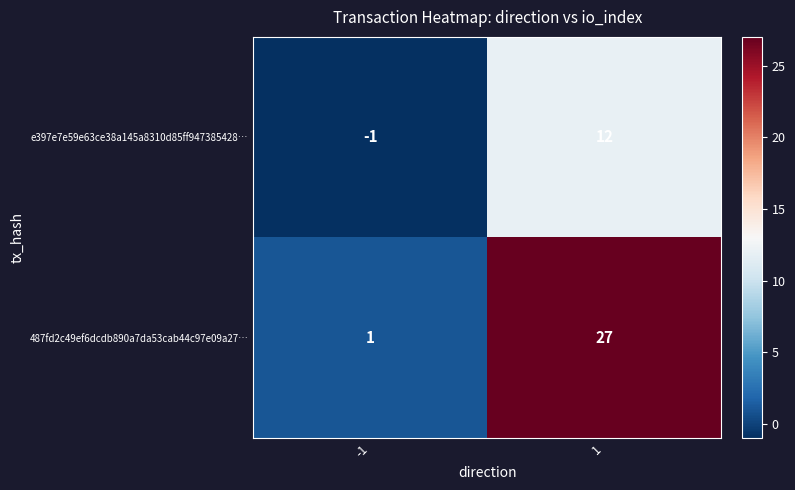

Rank the series by their maximum value, from highest to lowest.

487fd2c49ef6dcdb890a7da53cab44c97e09a27…, e397e7e59e63ce38a145a8310d85ff947385428…